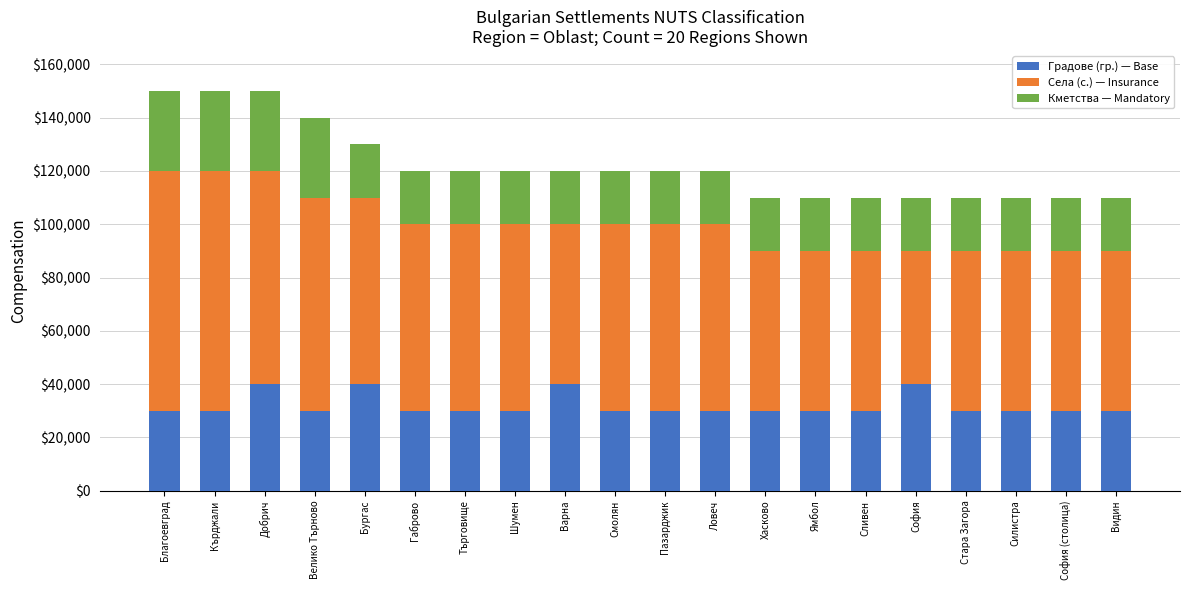

The value of Градове (гр.) — Base at Сливен is 30000. True or false?

True